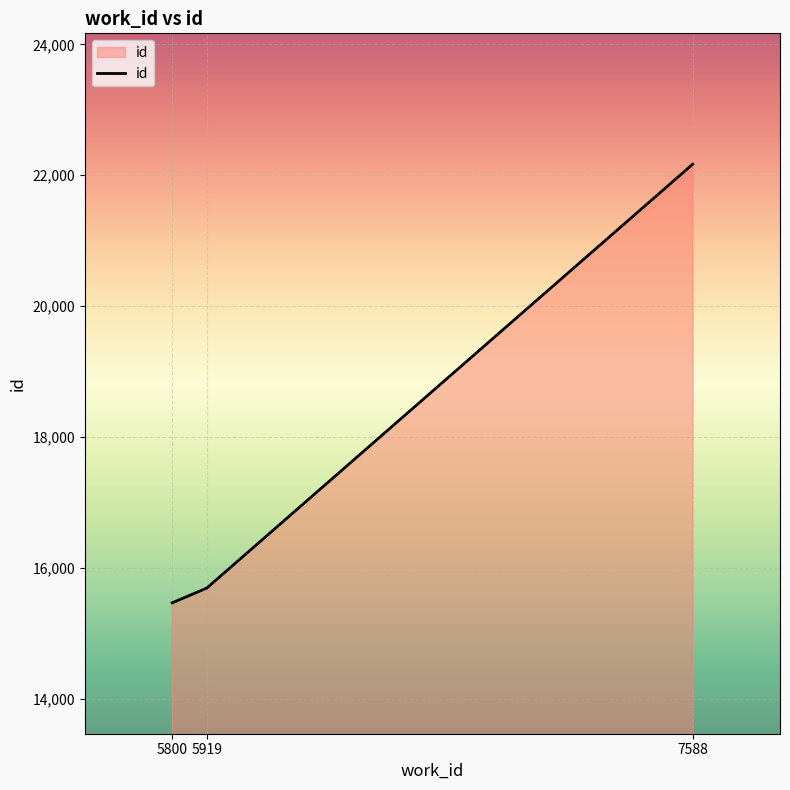

Which category has the lowest value across all series?

5800